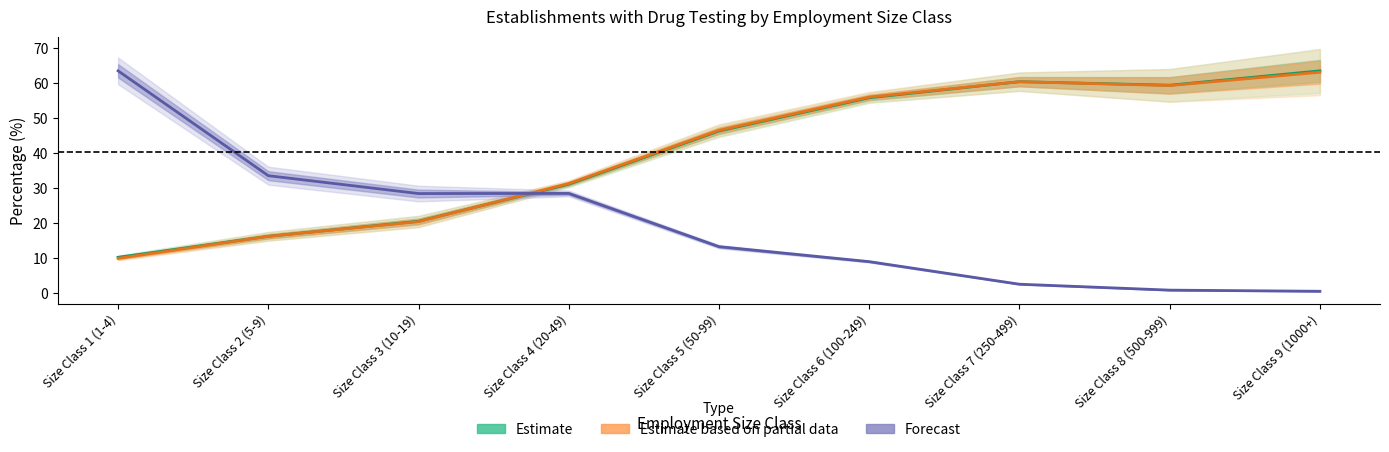

Reading left to right, extract all data points from this chart.

Estimate (% Establishments): Size Class 1 (1-4)=10.2	Size Class 2 (5-9)=16.2	Size Class 3 (10-19)=20.5	Size Class 4 (20-49)=31.1	Size Class 5 (50-99)=46.3	Size Class 6 (100-249)=55.8	Size Class 7 (250-499)=60.4	Size Class 8 (500-999)=59.4	Size Class 9 (1000+)=63.5
Estimate based on partial data (% Employment): Size Class 1 (1-4)=9.9	Size Class 2 (5-9)=16.2	Size Class 3 (10-19)=20.4	Size Class 4 (20-49)=31.3	Size Class 5 (50-99)=46.5	Size Class 6 (100-249)=56.0	Size Class 7 (250-499)=60.4	Size Class 8 (500-999)=59.3	Size Class 9 (1000+)=63.1
Forecast (scaled Establishments): Size Class 1 (1-4)=63.5	Size Class 2 (5-9)=33.5	Size Class 3 (10-19)=28.4	Size Class 4 (20-49)=28.5	Size Class 5 (50-99)=13.2	Size Class 6 (100-249)=9.0	Size Class 7 (250-499)=2.5	Size Class 8 (500-999)=0.8	Size Class 9 (1000+)=0.5